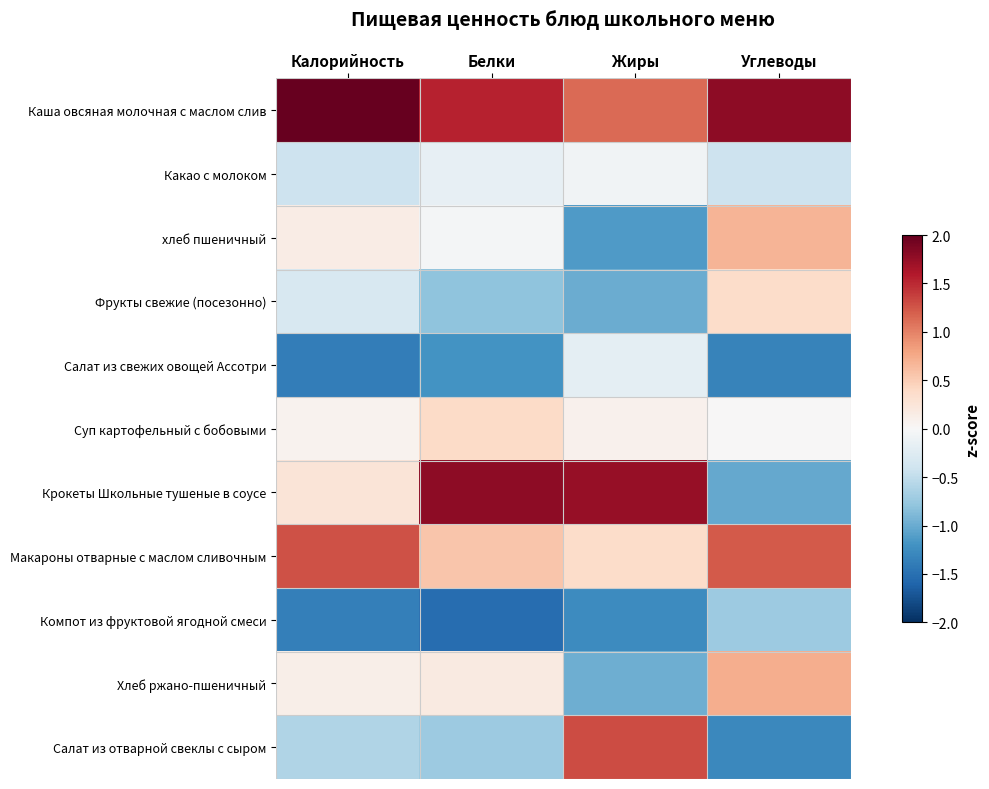

Reading left to right, transcribe all the data shown in this chart.

Каша овсяная молочная с маслом слив: Калорийность=2.2	Белки=1.5	Жиры=1.1	Углеводы=1.8
Какао с молоком: Калорийность=-0.4	Белки=-0.2	Жиры=-0.1	Углеводы=-0.4
хлеб пшеничный: Калорийность=0.2	Белки=-0.0	Жиры=-1.1	Углеводы=0.7
Фрукты свежие (посезонно): Калорийность=-0.3	Белки=-0.8	Жиры=-1.0	Углеводы=0.4
Салат из свежих овощей Ассотри: Калорийность=-1.4	Белки=-1.2	Жиры=-0.2	Углеводы=-1.3
Суп картофельный с бобовыми: Калорийность=0.1	Белки=0.4	Жиры=0.1	Углеводы=0.0
Крокеты Школьные тушеные в соусе: Калорийность=0.3	Белки=1.8	Жиры=1.7	Углеводы=-1.0
Макароны отварные с маслом сливочным: Калорийность=1.3	Белки=0.6	Жиры=0.4	Углеводы=1.2
Компот из фруктовой ягодной смеси: Калорийность=-1.4	Белки=-1.5	Жиры=-1.3	Углеводы=-0.7
Хлеб ржано-пшеничный: Калорийность=0.1	Белки=0.2	Жиры=-1.0	Углеводы=0.7
Салат из отварной свеклы с сыром: Калорийность=-0.6	Белки=-0.7	Жиры=1.3	Углеводы=-1.3